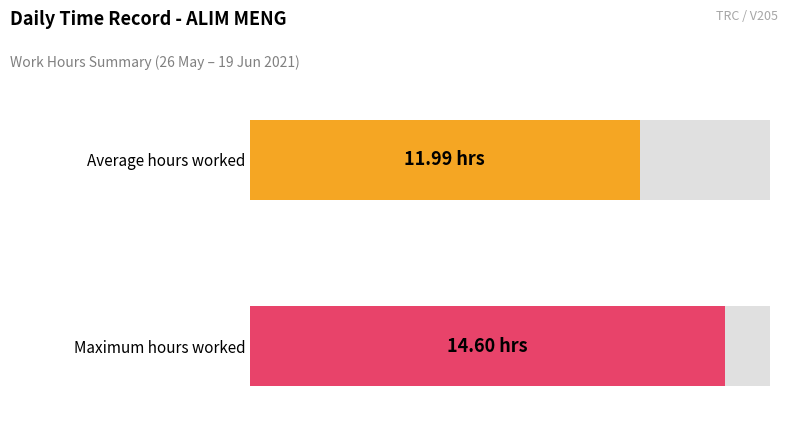

What is the average value?

12.0